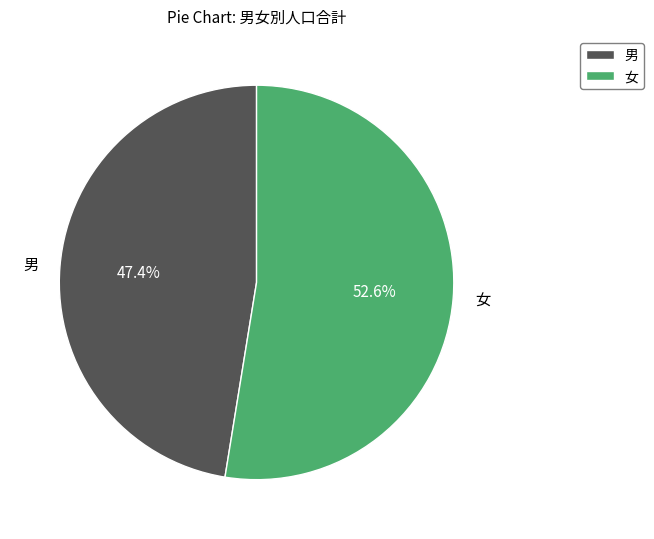

Between 男 and 女, which is larger?

女